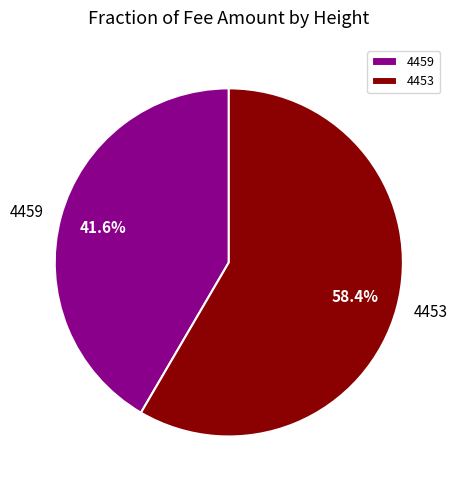

How many segments does this pie chart have?

2